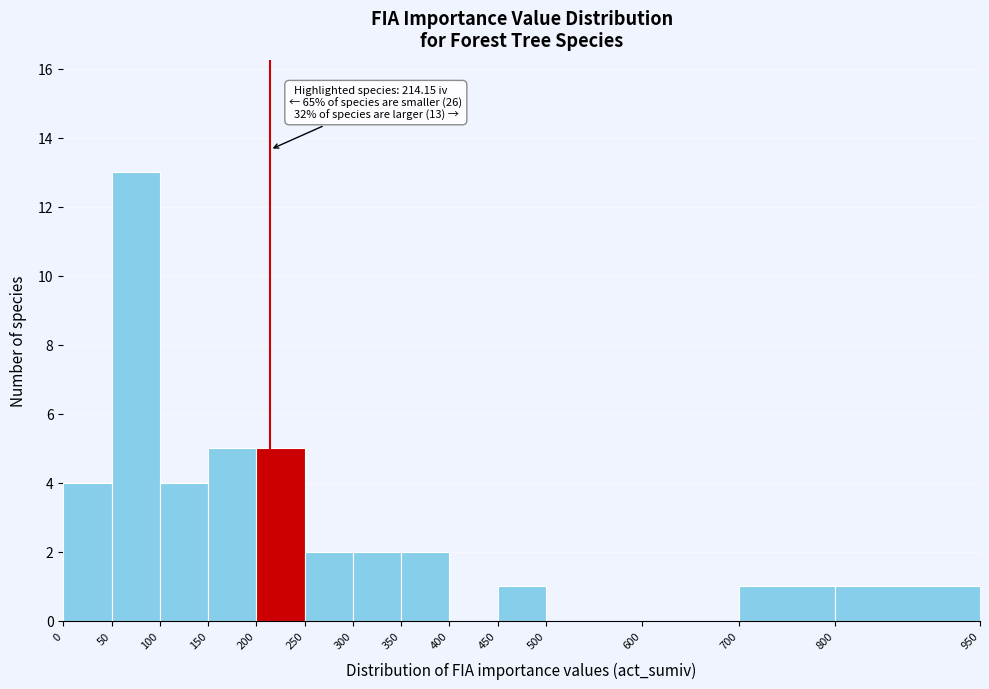

Over which range of the x-axis is the bar tallest?

50 to 100